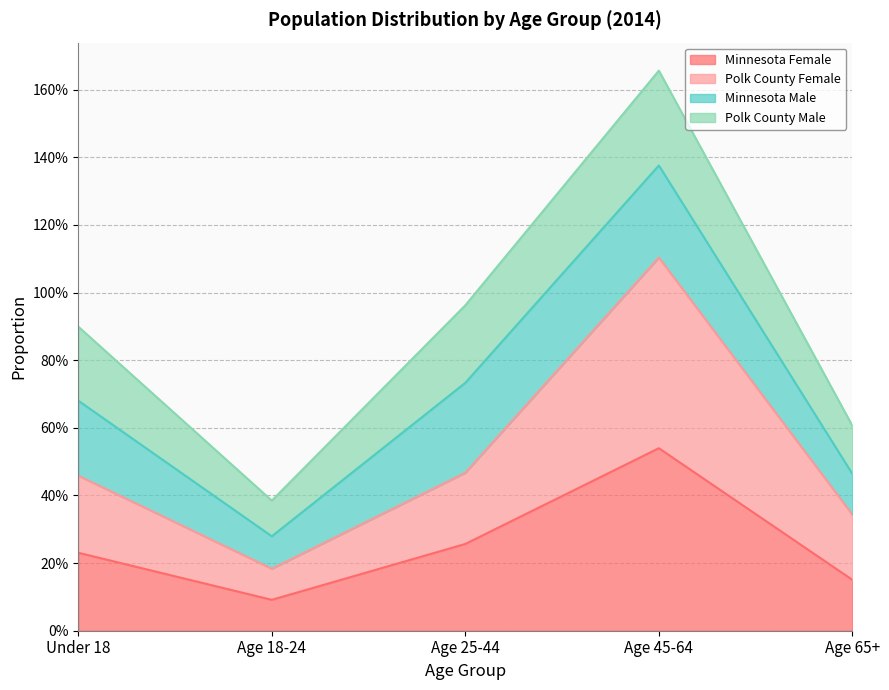

Which series has the largest total across all categories?

Polk County Female